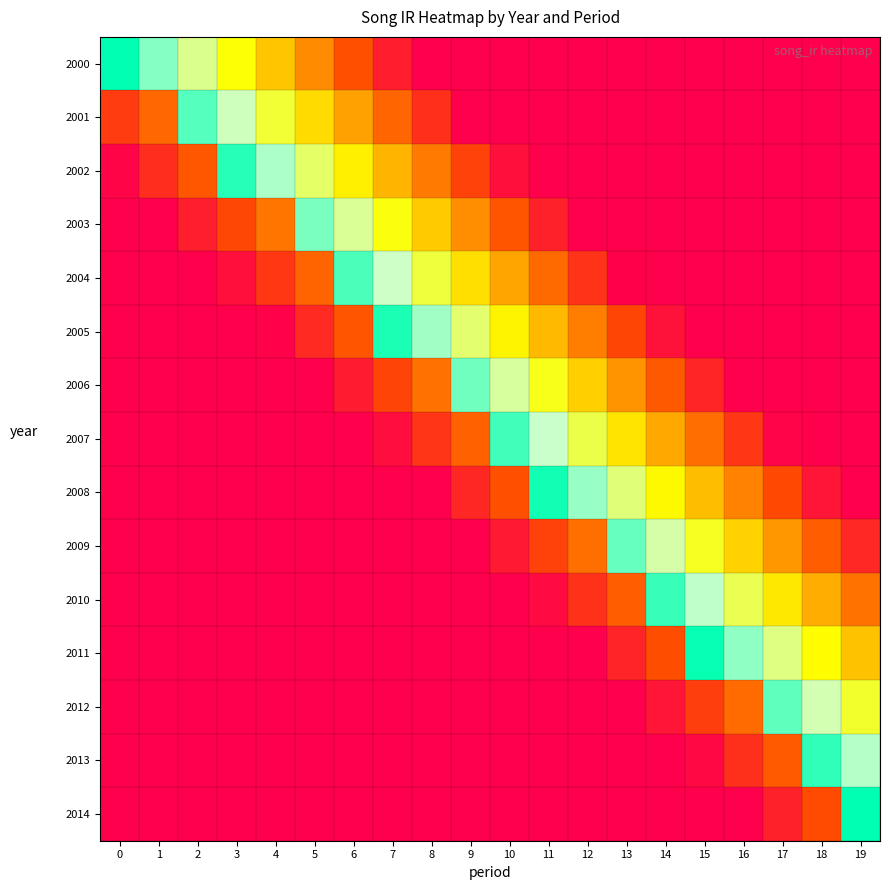

Count the number of data series in this chart.

15